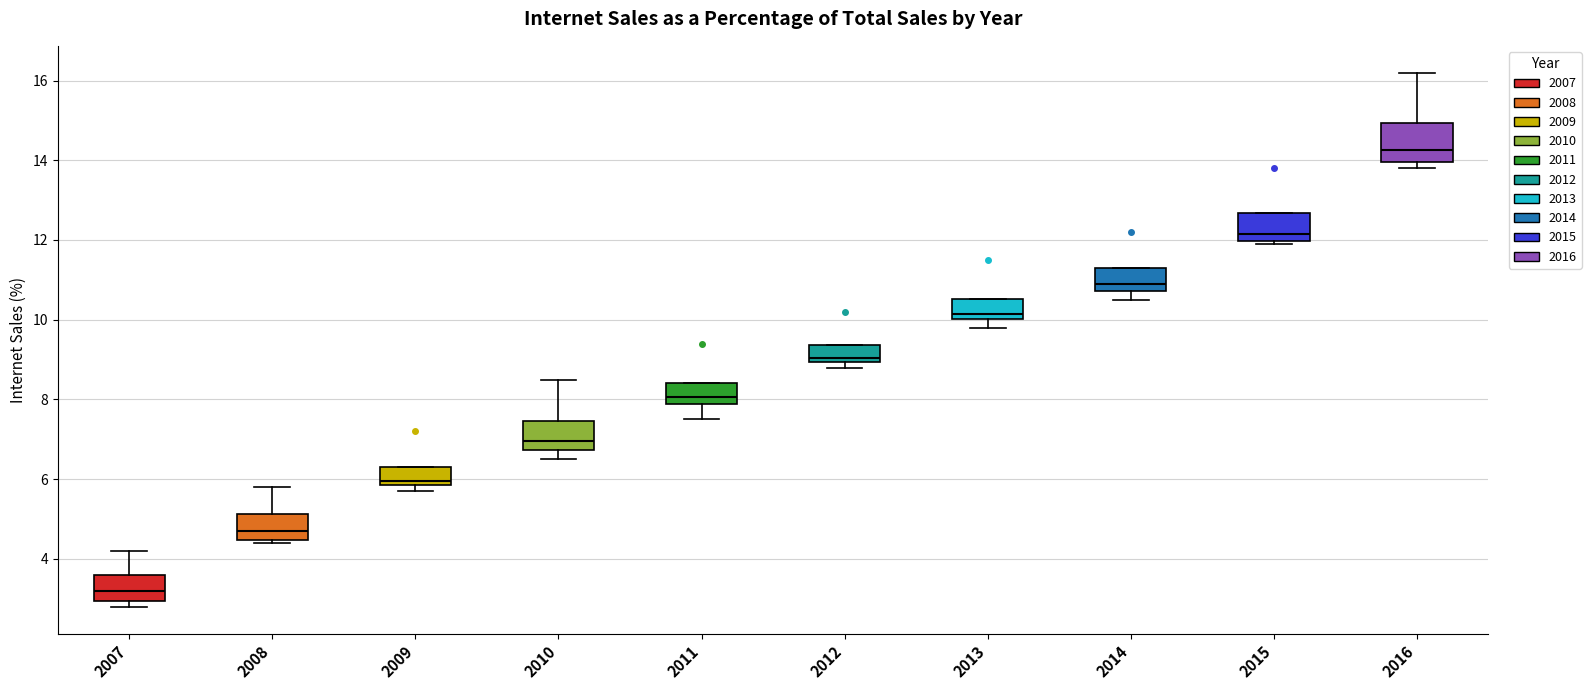

Where is the upper edge of the box at x = 2016 on the y-axis? The values are not printed on the chart, so give them approximately, as read against the axis.

15.0